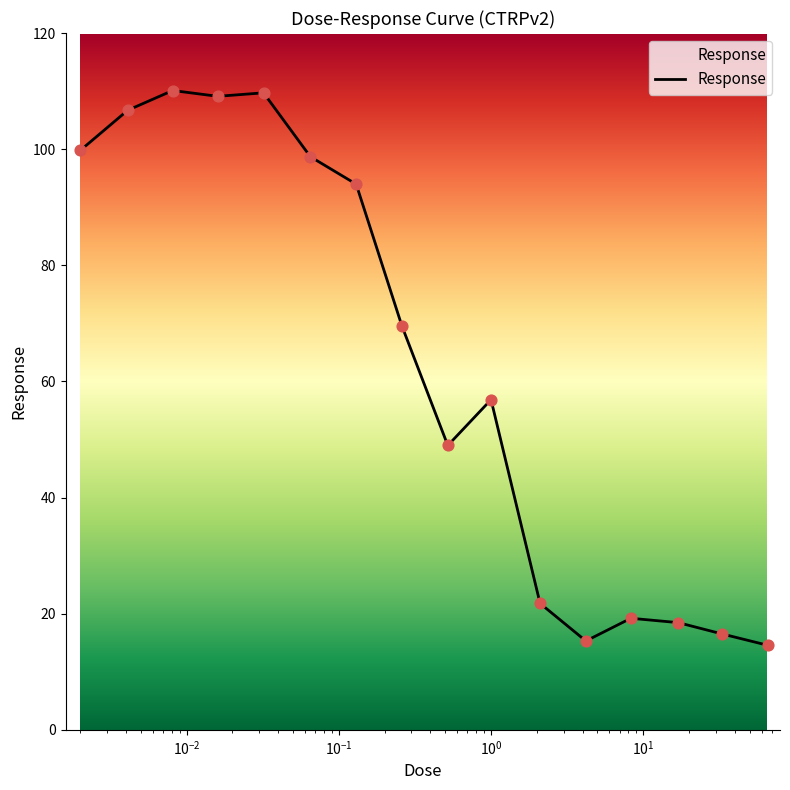

What is the maximum value shown in the chart?

110.1